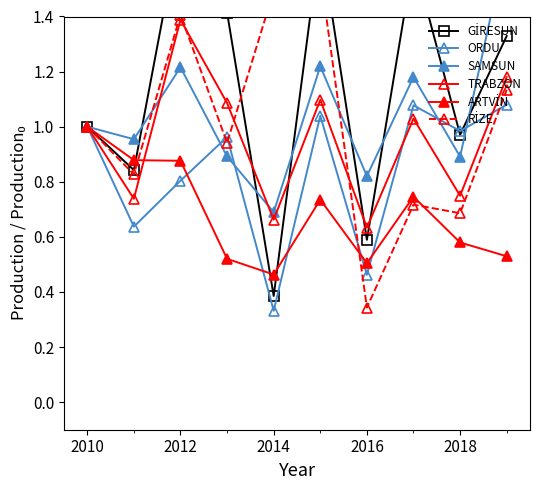

Which series has the largest total across all categories?

GİRESUN